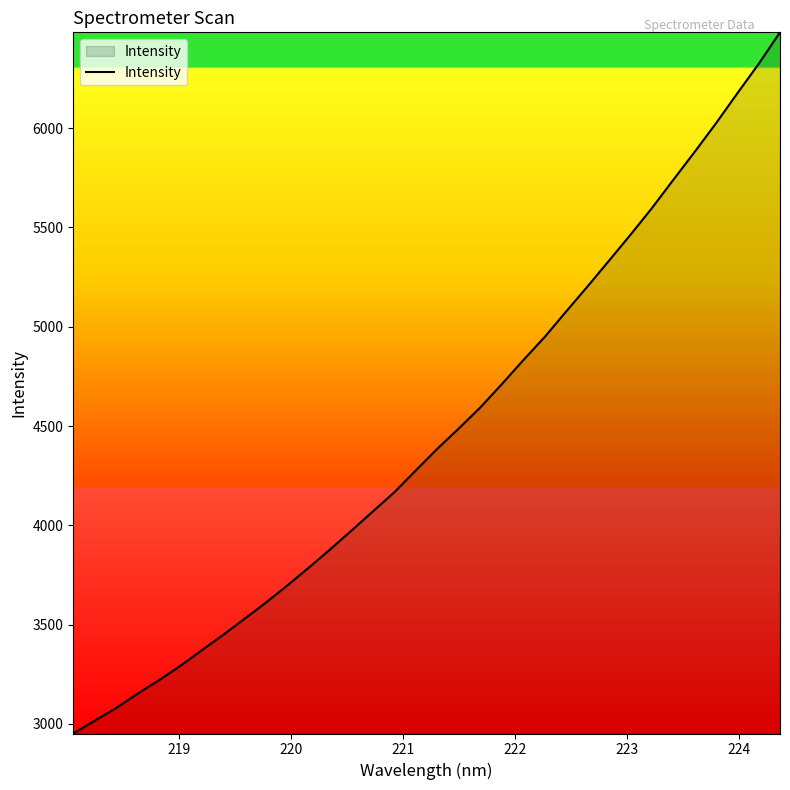

What is the difference between the maximum and minimum values?

3530.7